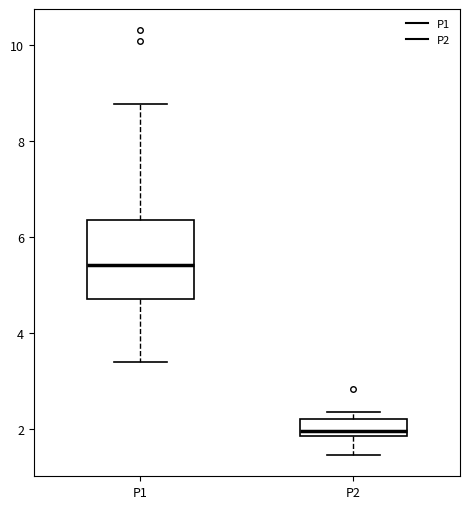

Reading left to right, read every box against the y-axis: the position of its median line, the range the box covers, and the ends of its whiskers. The values are not printed on the chart, so give them approximately, as read against the axis.

P1: median 5.4, box 4.8 to 6.4, whiskers 3.4 to 8.8
P2: median 2.0, box 1.8 to 2.2, whiskers 1.4 to 2.4